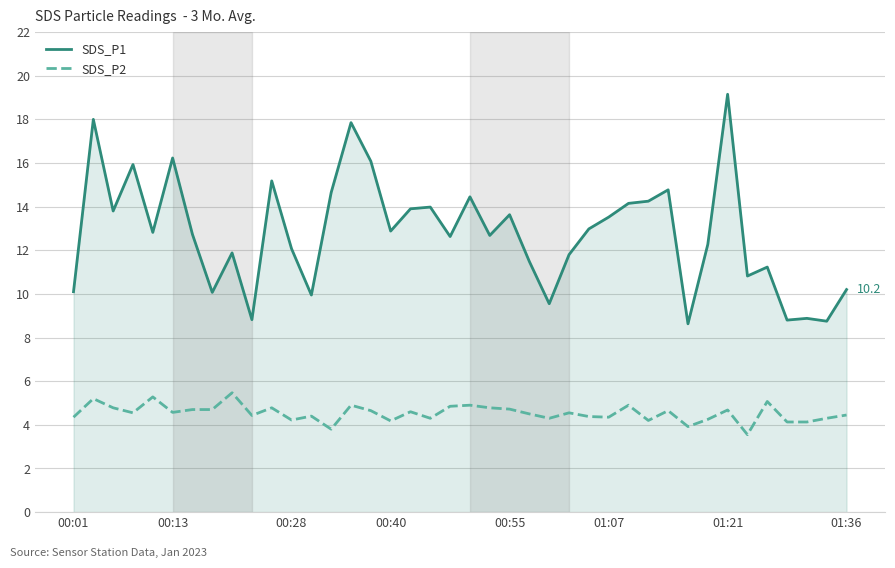

True or false: SDS_P2 and SDS_P1 intersect in this chart.

False